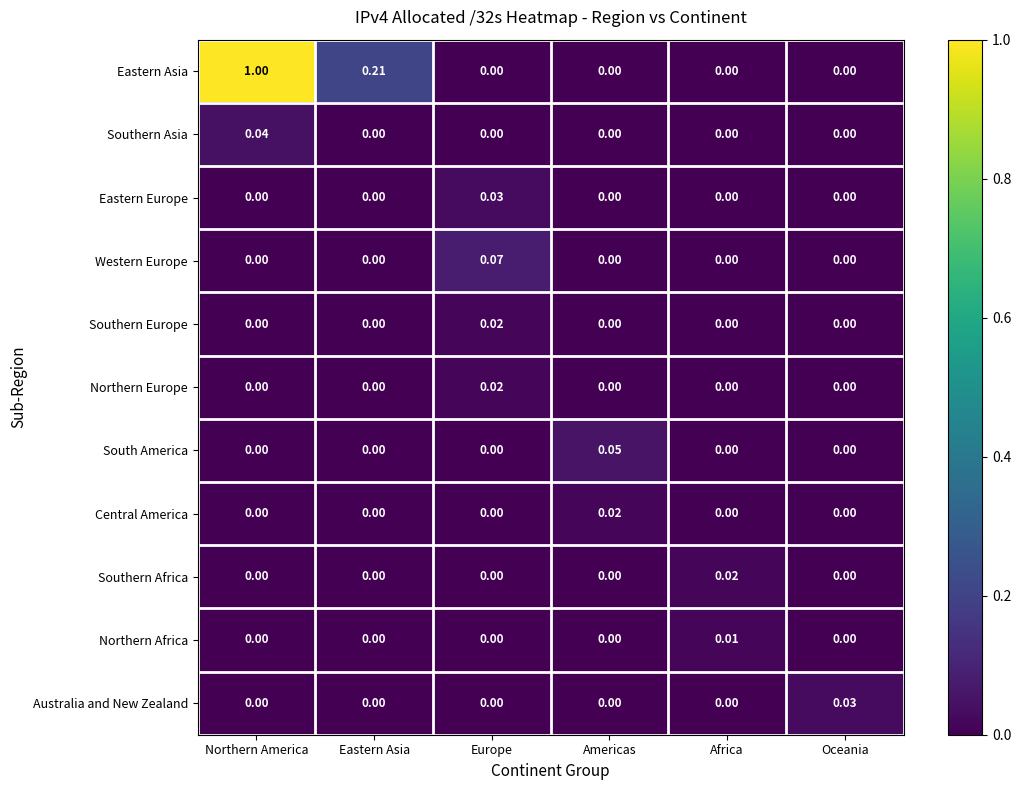

Which series changed the most between Africa and Oceania?

Australia and New Zealand